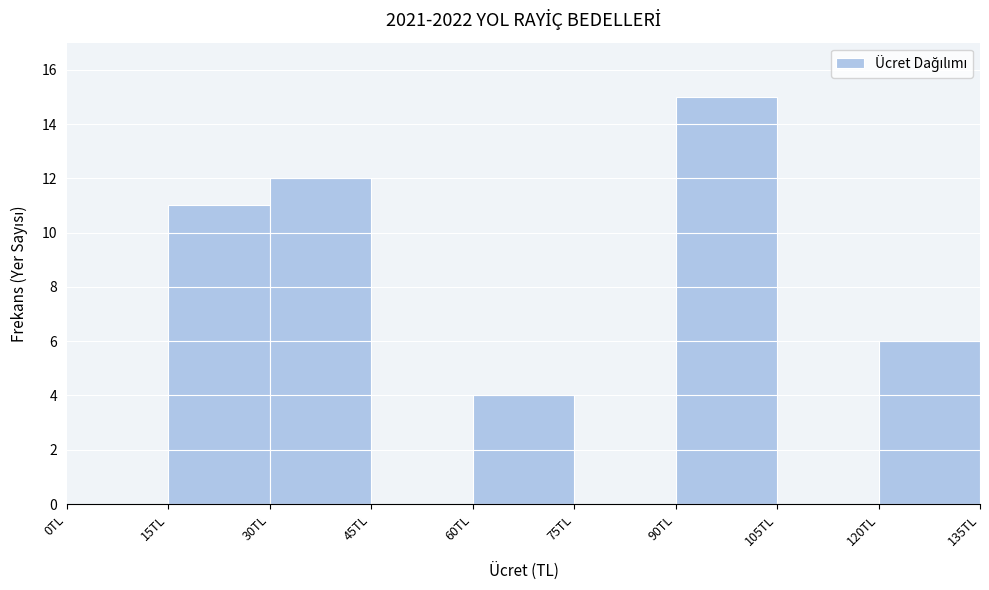

Which range on the x-axis has the tallest bar?

90 to 105